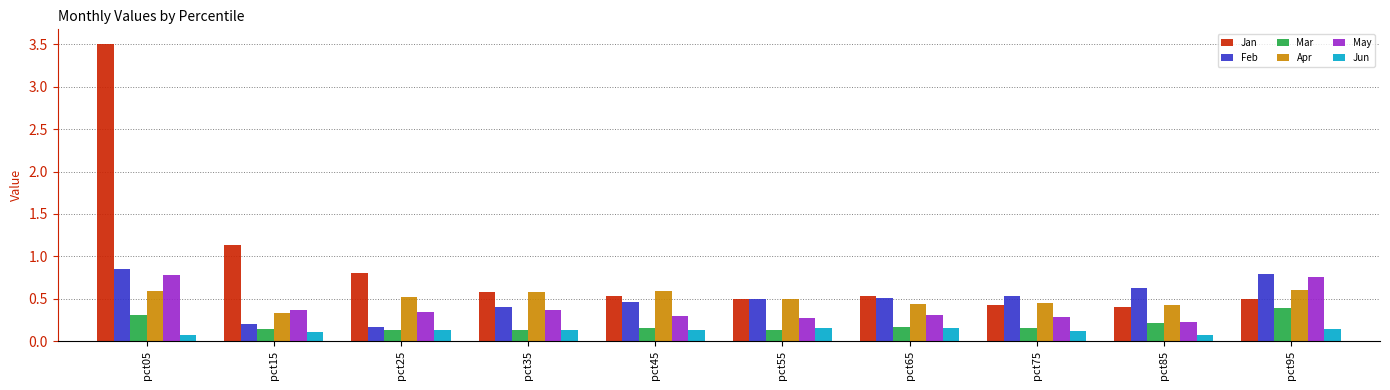

At how many categories does at least one series exceed 2?

1